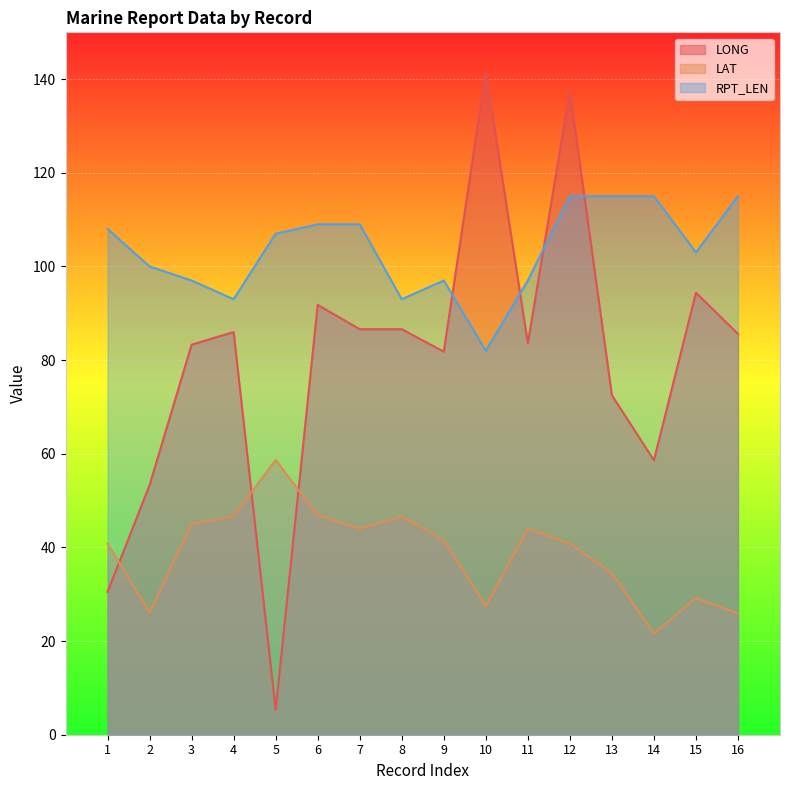

At how many categories does at least one series exceed 48?

16